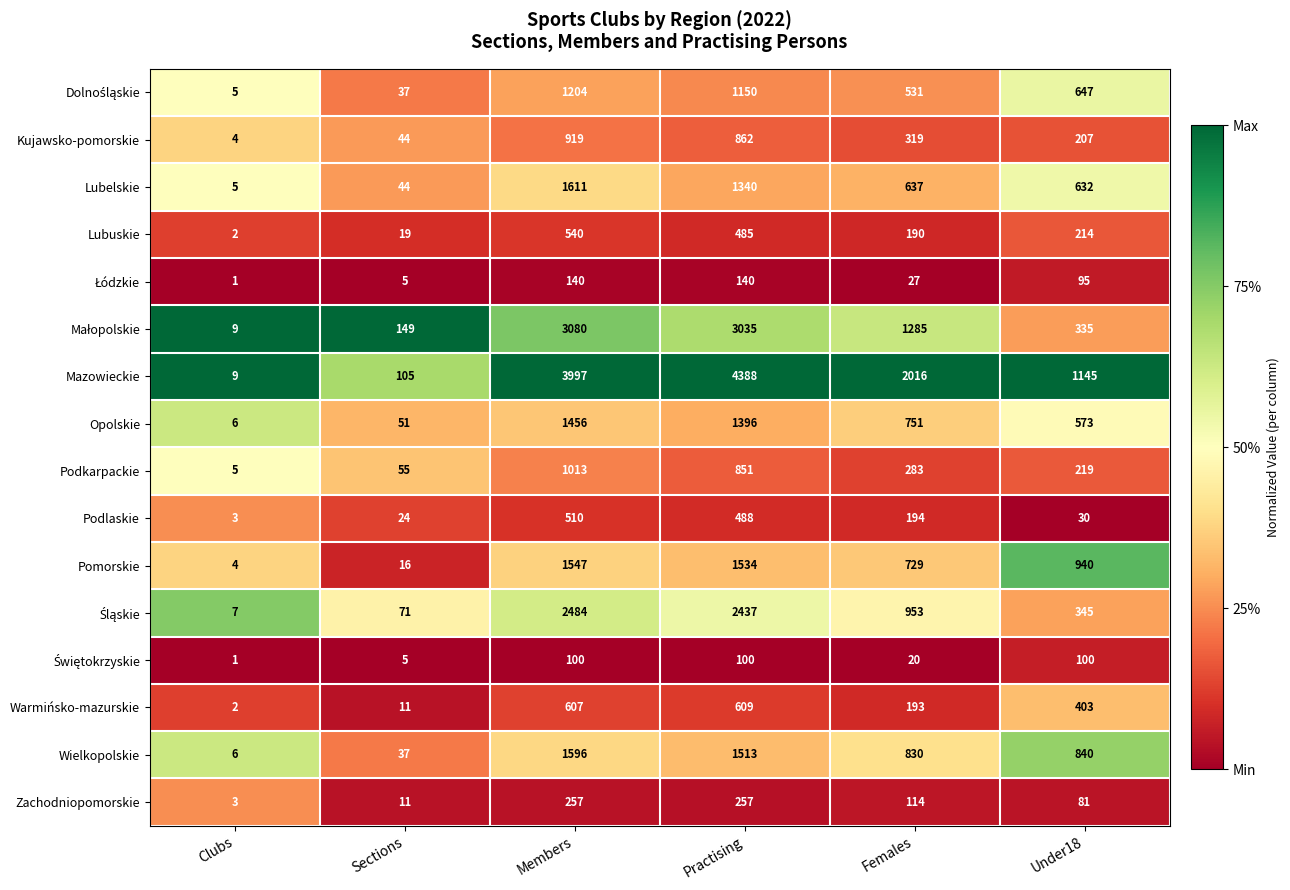

Which series changed the most between Members and Females?

Mazowieckie